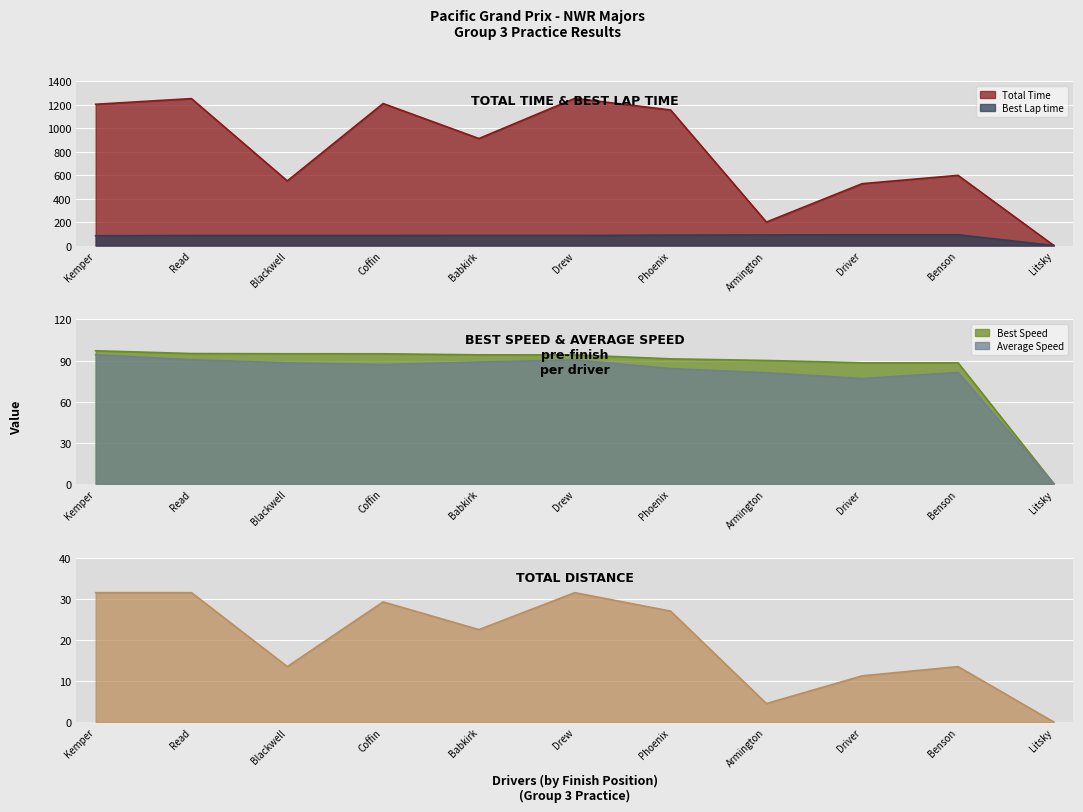

At how many categories does at least one series exceed 179?

10